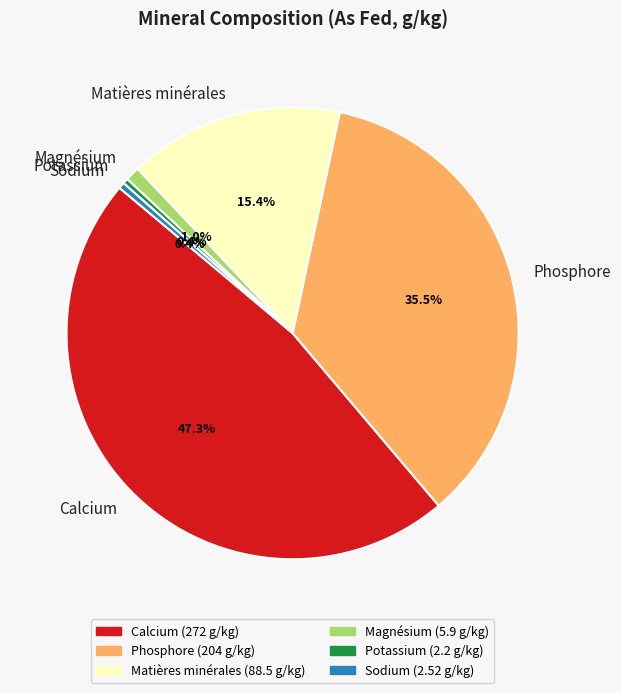

Does any single category account for the majority?

No